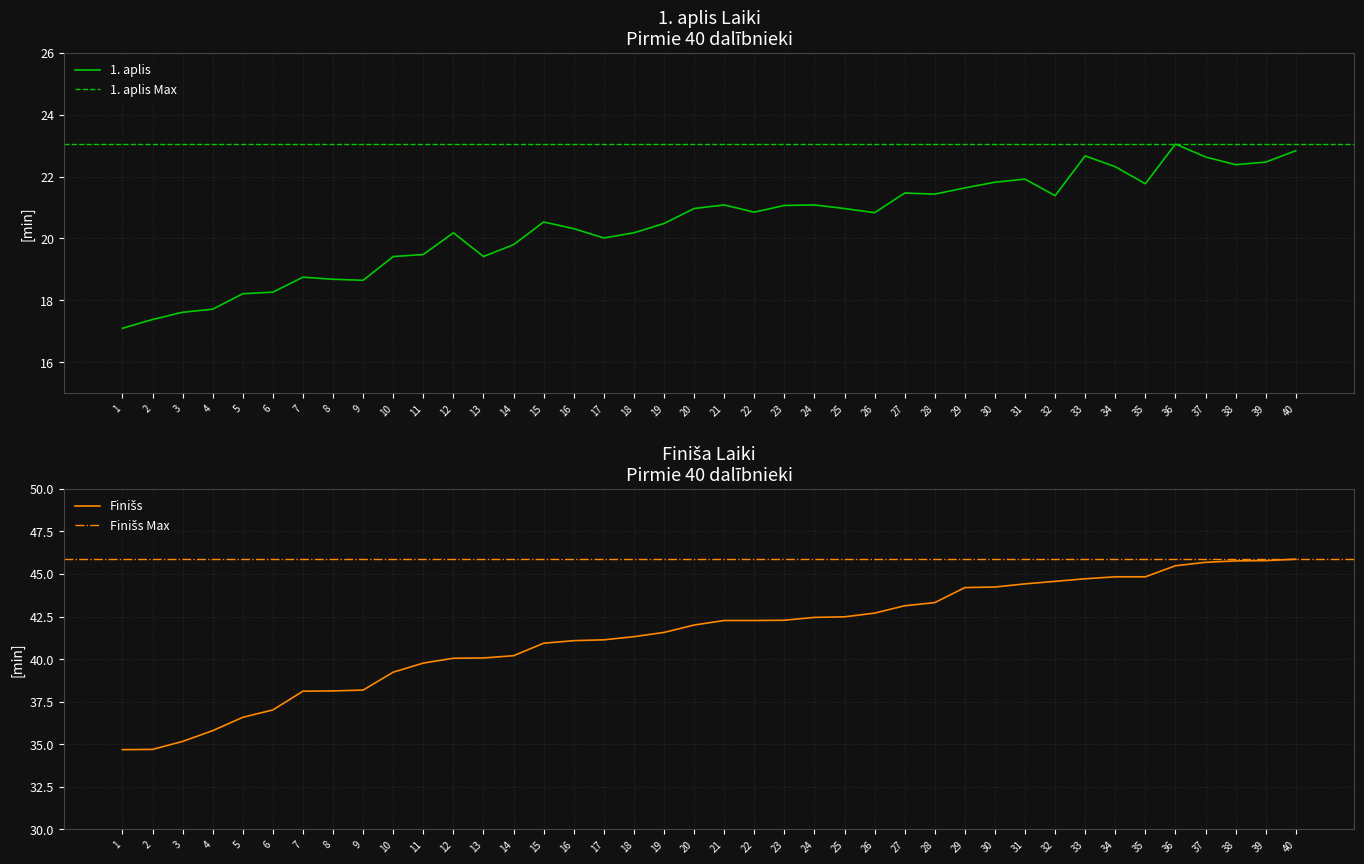

Does the chart display data point markers on the line(s)?

No